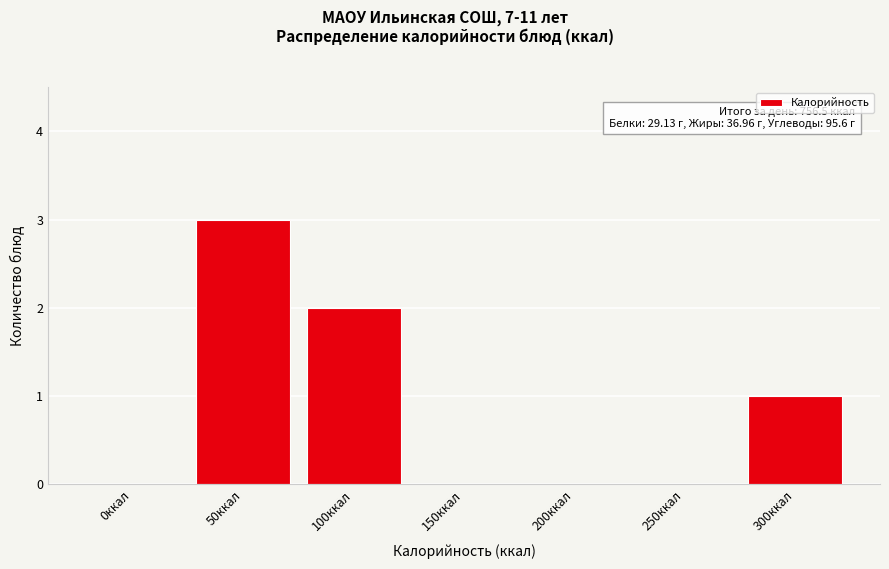

Reading left to right, list all the values displayed in this chart.

0ккал=0	50ккал=3	100ккал=2	150ккал=0	200ккал=0	250ккал=0	300ккал=1